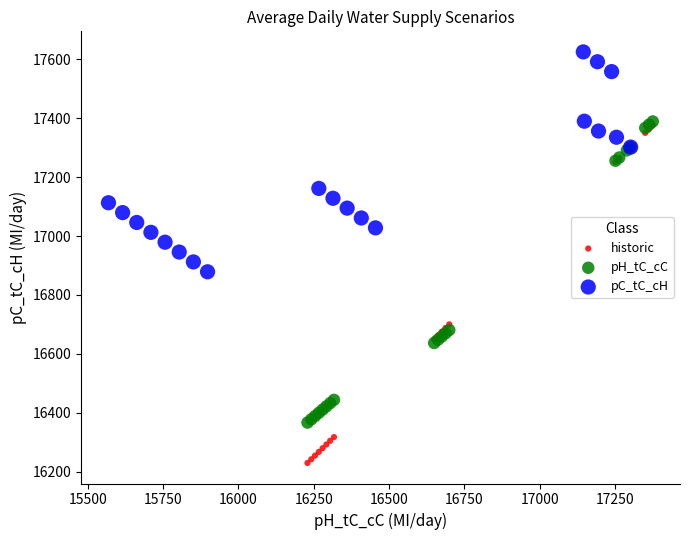

Which series reaches the maximum Y coordinate?

pC_tC_cH